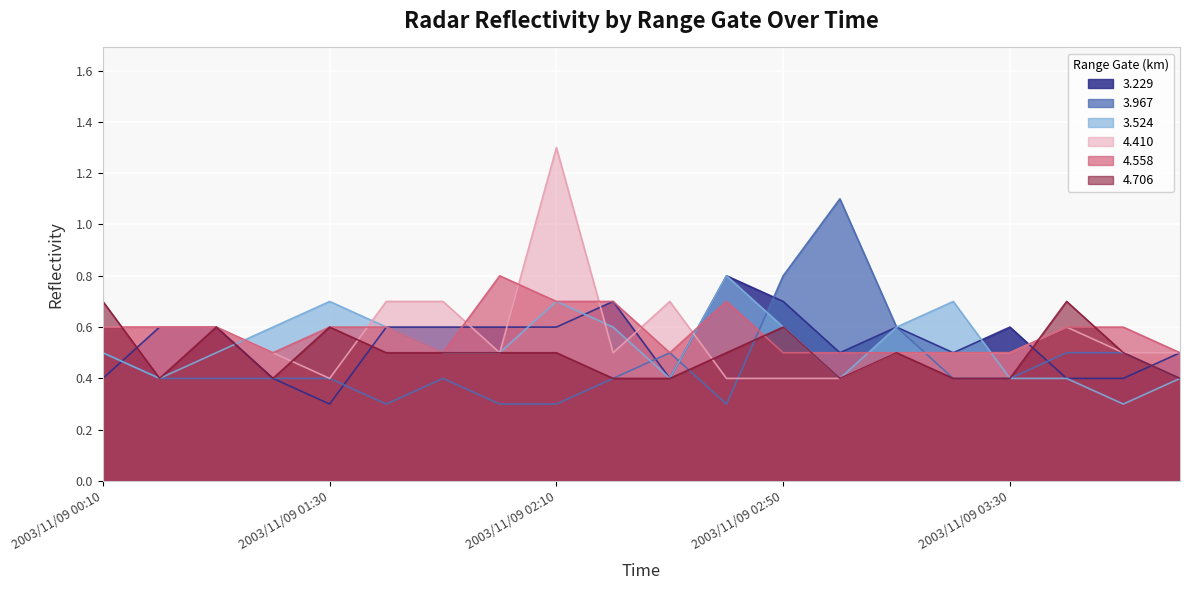

What is the difference between the maximum and minimum values in the 4.558 series?

0.3